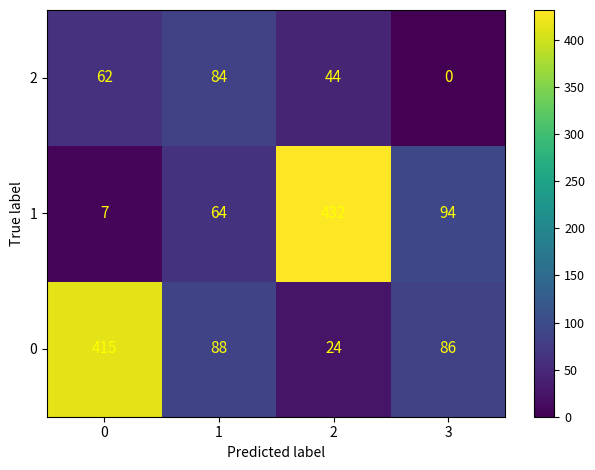

Which series has the largest total across all categories?

0